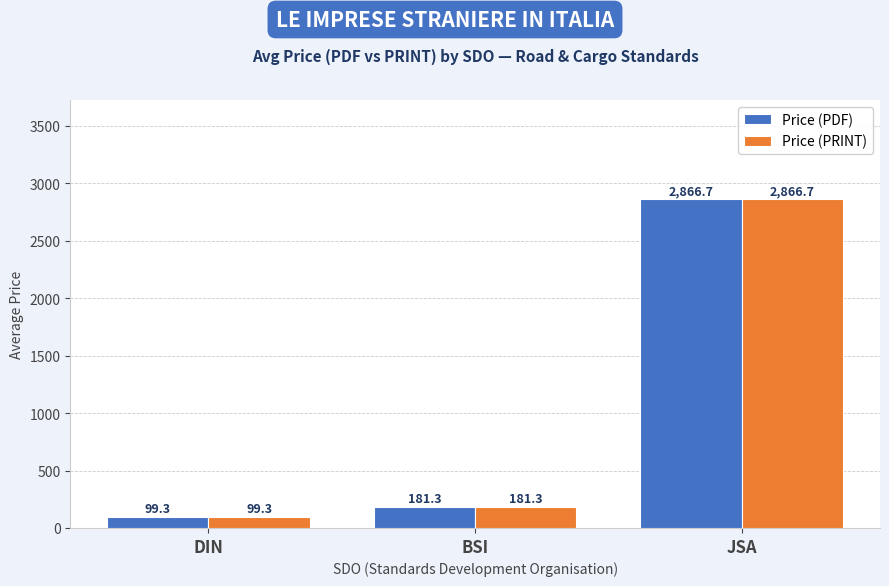

What are all the series names shown in the legend?

Price (PDF), Price (PRINT)